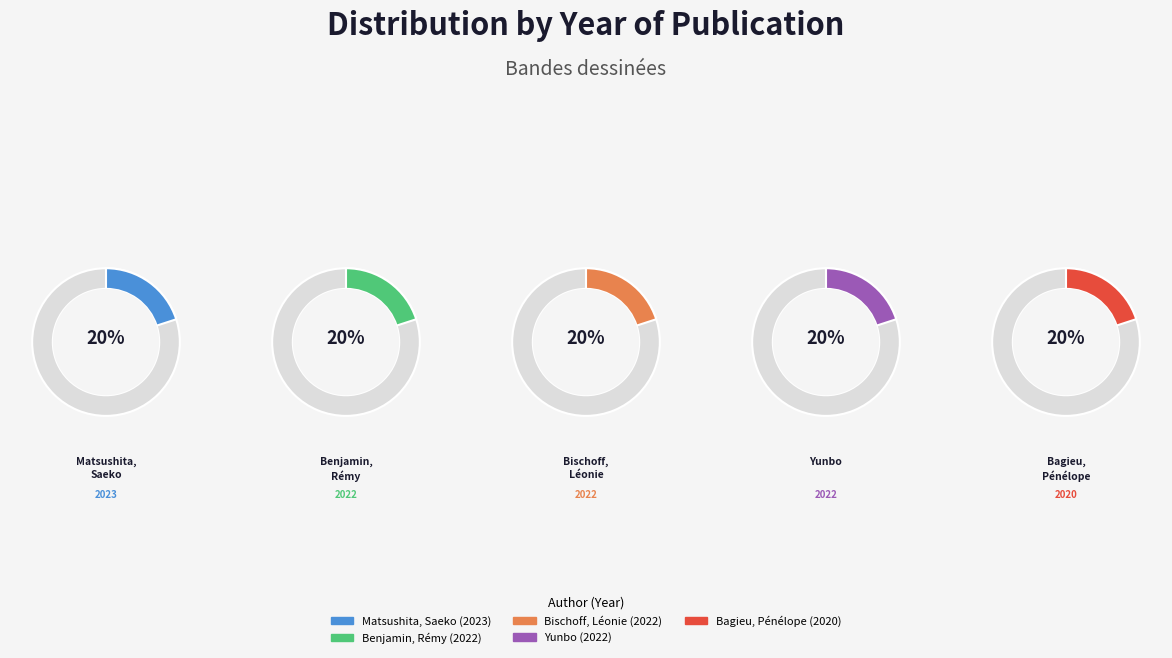

How many segments does this pie chart have?

5